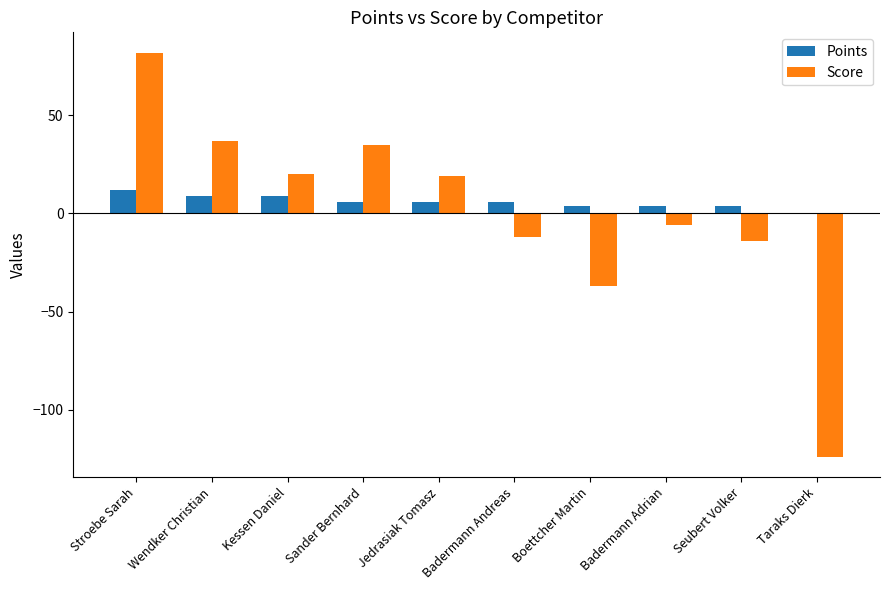

At which label does Points first exceed 6?

Stroebe Sarah